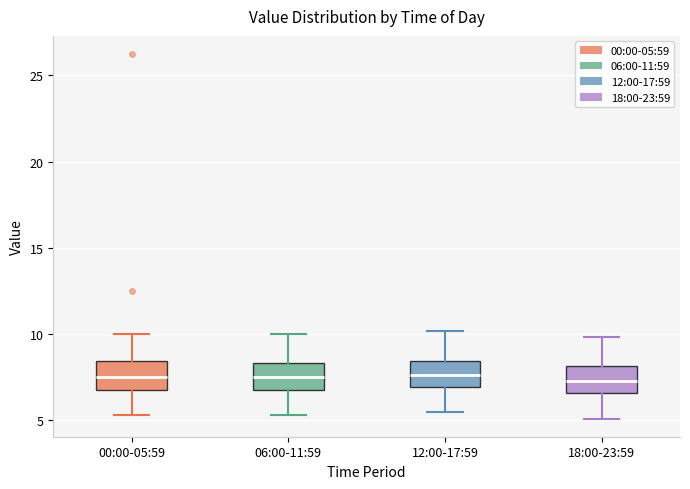

Where does the lower whisker of the box for 18:00-23:59 end on the y-axis? The values are not printed on the chart, so give them approximately, as read against the axis.

5.0